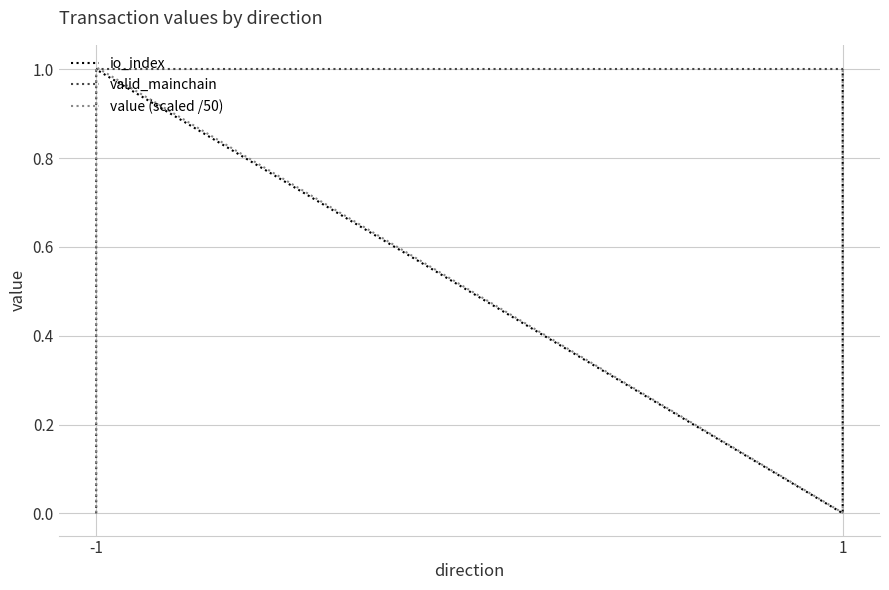

The value of valid_mainchain at -1 is 0.5. True or false?

False